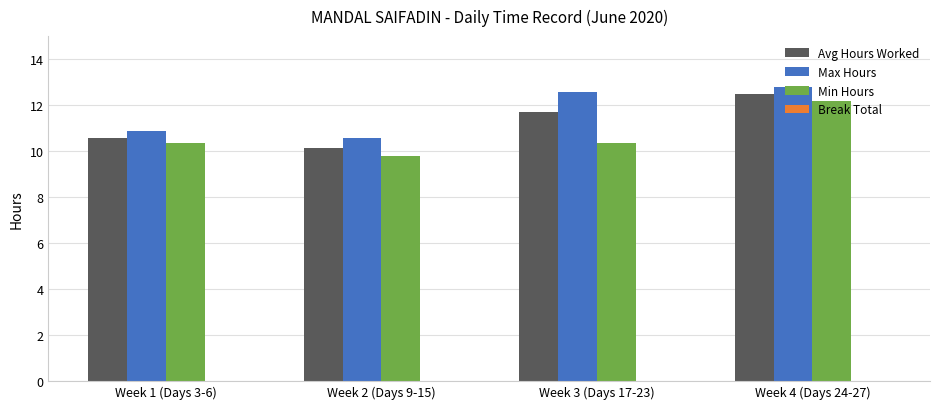

At which category does the chart reach its peak across all series?

Week 4 (Days 24-27)